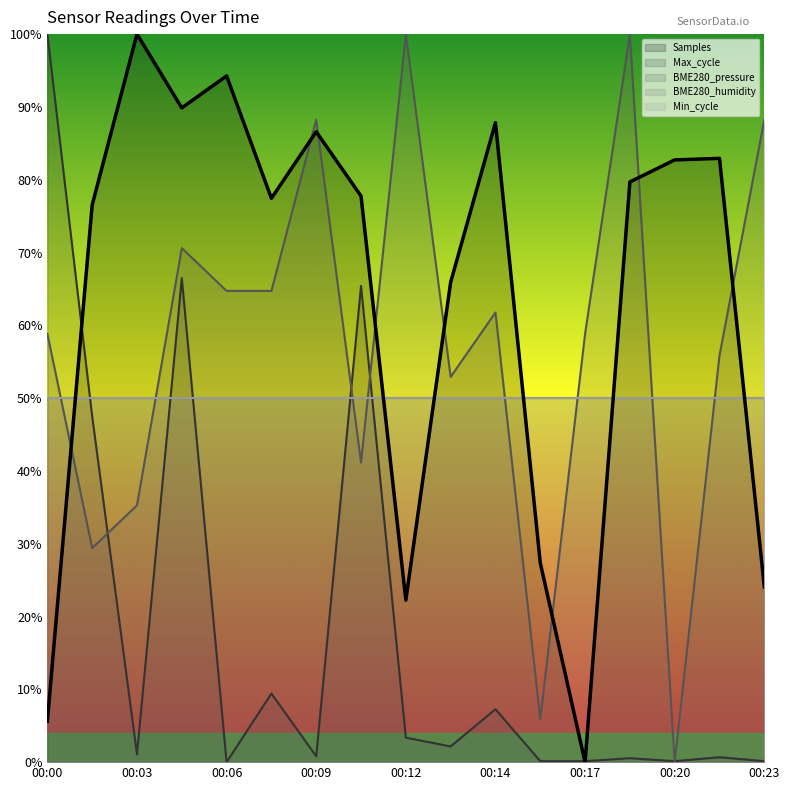

What is the value of the BME280_pressure point at the 3rd from the left?

35.3